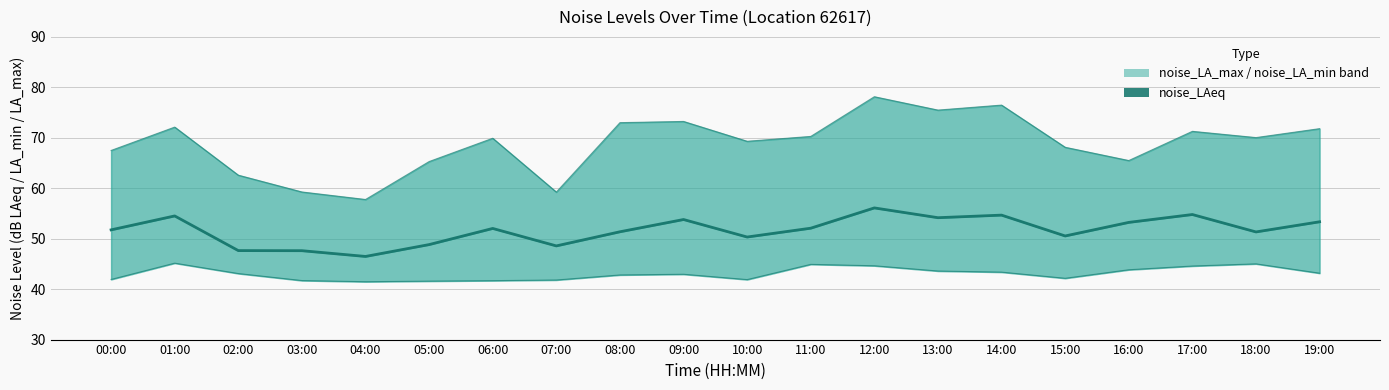

Is it true that noise_LAeq equals 83.3 at 09:00?

False